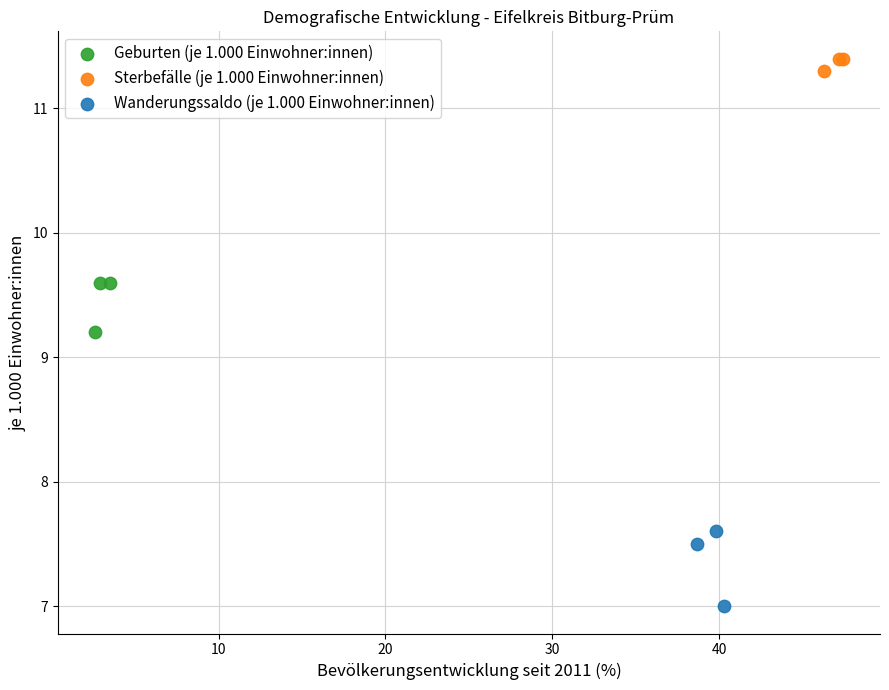

Which series has the widest spread of Y values?

Wanderungssaldo (je 1.000 Einwohner:innen)